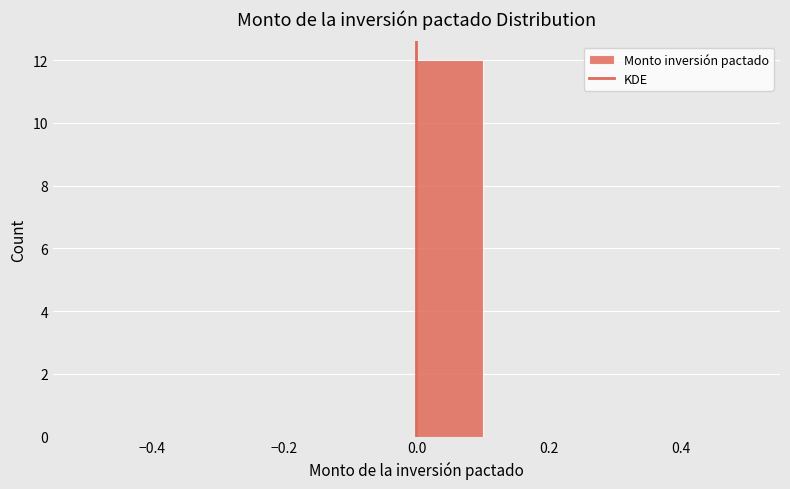

Reading left to right, transcribe this chart: for each bar, give the range it covers on the x-axis and its height. The values are not printed on the chart, so give them approximately, as read against the axis.

-0.5 to -0.4: 0
-0.4 to -0.3: 0
-0.3 to -0.2: 0
-0.2 to -0.1: 0
-0.1 to 0.0: 0
0.0 to 0.1: 12
0.1 to 0.2: 0
0.2 to 0.3: 0
0.3 to 0.4: 0
0.4 to 0.5: 0